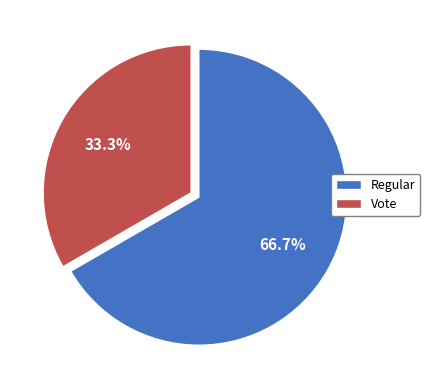

Does Regular account for over 50% of the chart?

Yes